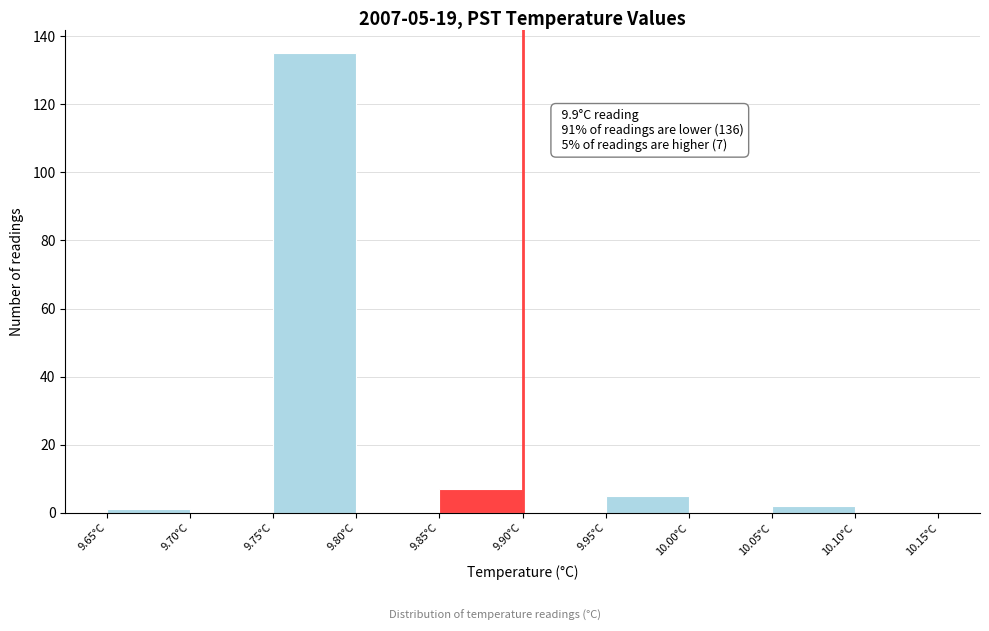

Over which range of the x-axis is the bar tallest?

9.75 to 9.80